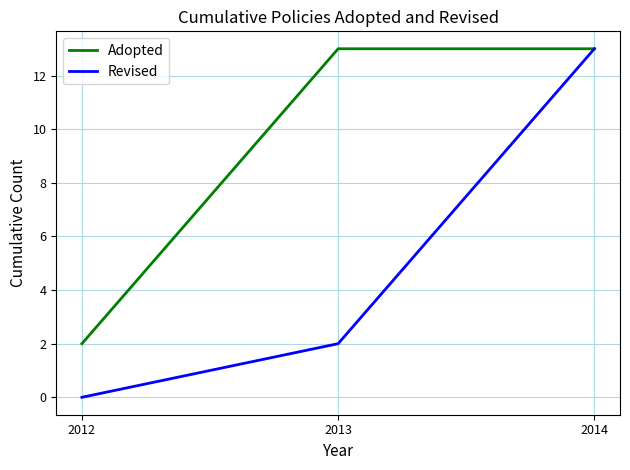

Rank the categories by Revised value from highest to lowest.

2014, 2013, 2012